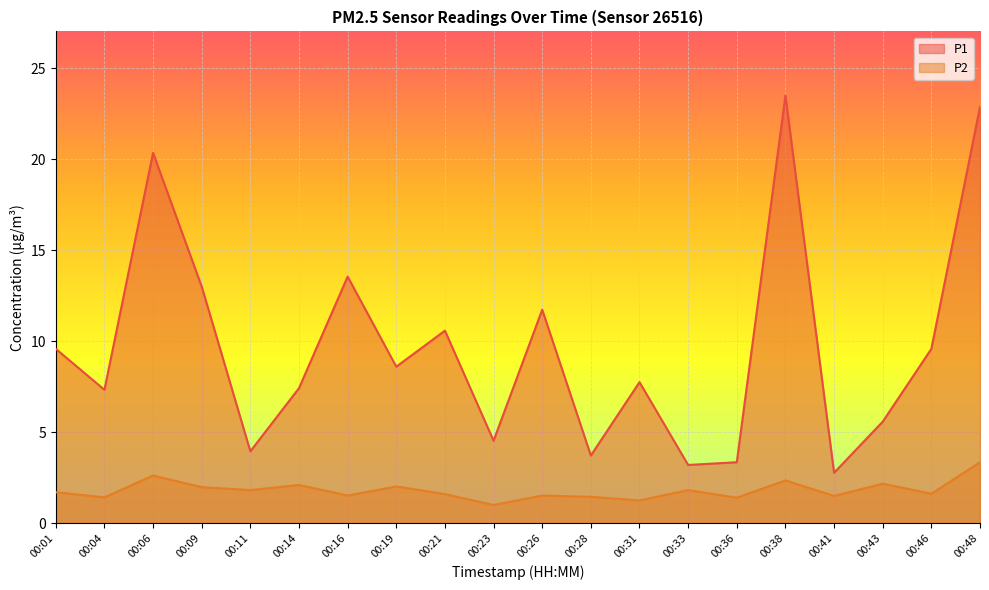

How many values in the P2 series exceed 1?

19